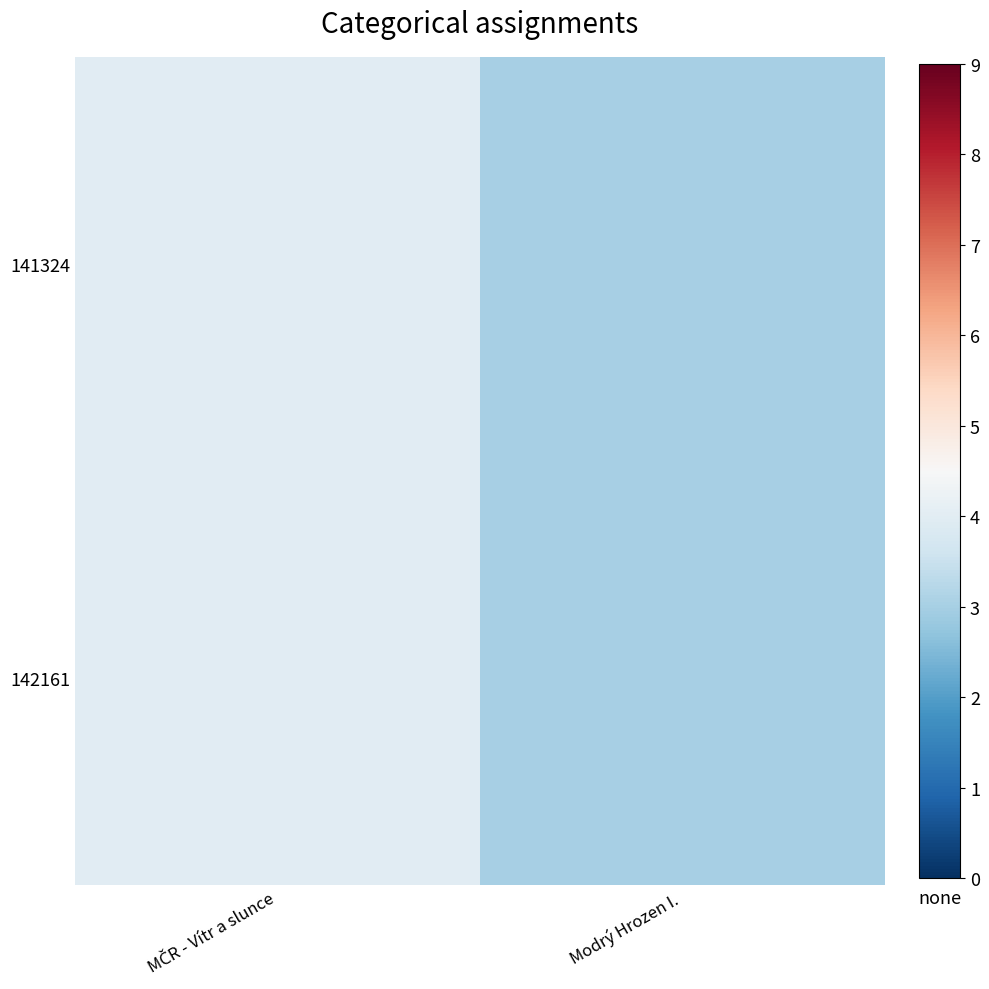

Reading left to right, list all the values displayed in this chart.

141324: MČR - Vítr a slunce=4	Modrý Hrozen I.=3
142161: MČR - Vítr a slunce=4	Modrý Hrozen I.=3